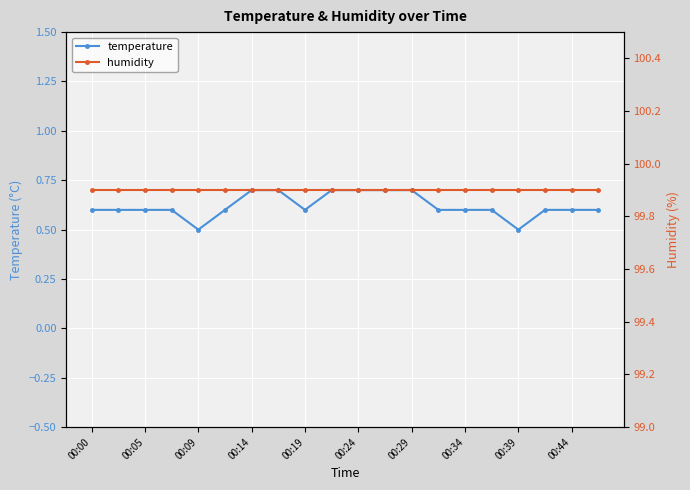

What is the smallest value displayed?

0.5